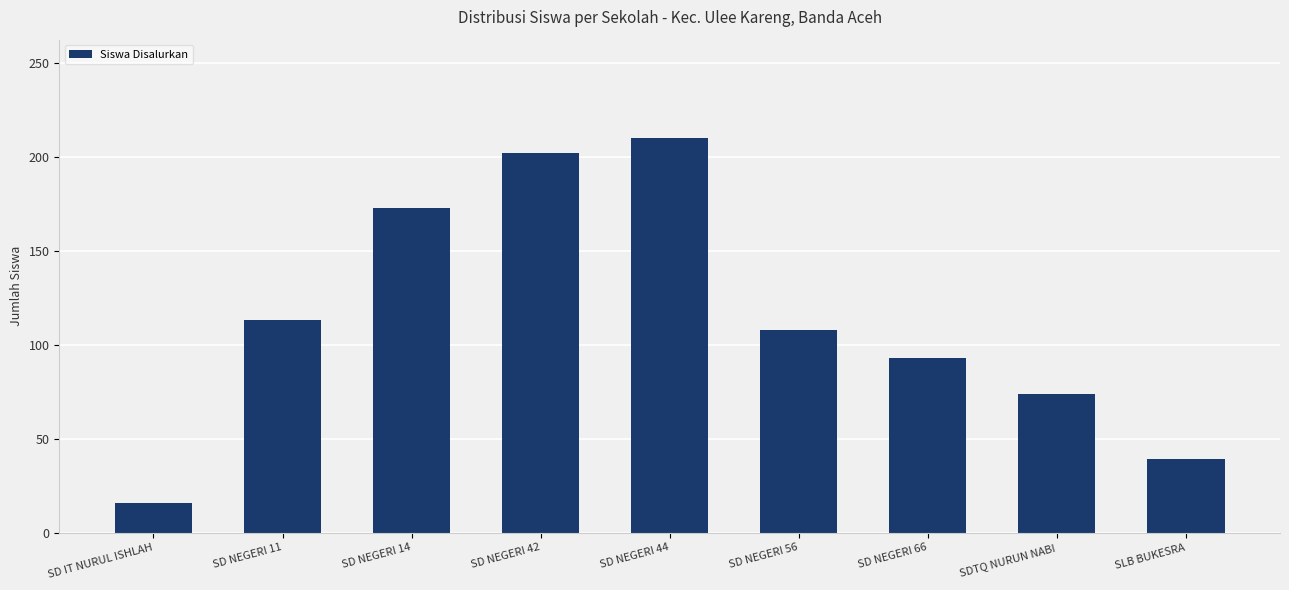

How many bars are there in total?

9